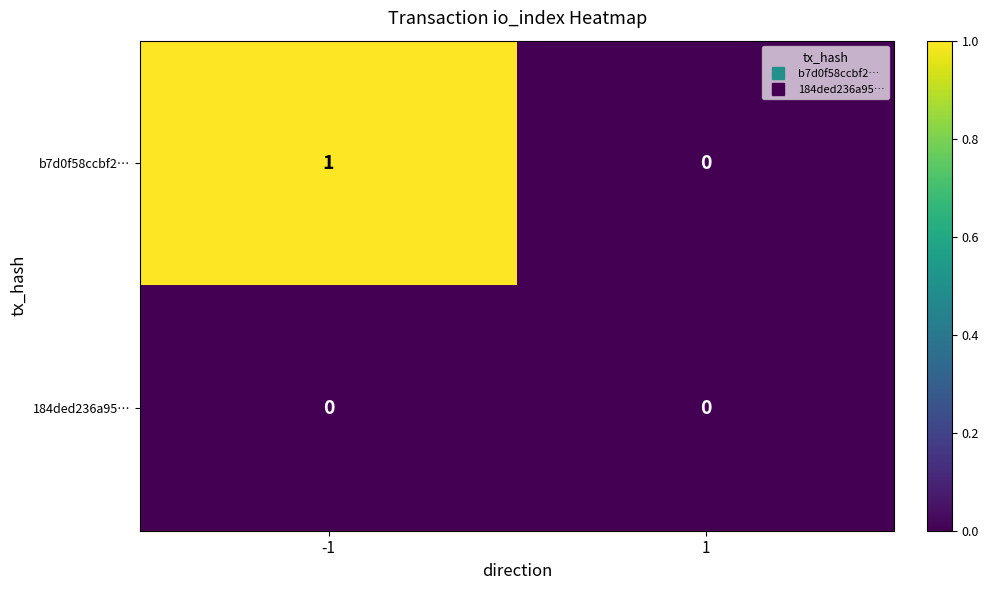

Which series has the widest spread of values?

b7d0f58ccbf2…